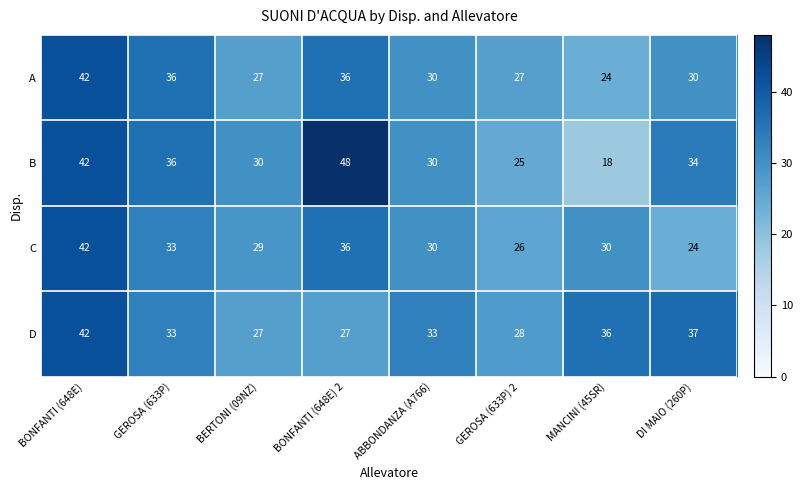

What is the difference between the C values at GEROSA (633P) and ABBONDANZA (A766)?

3